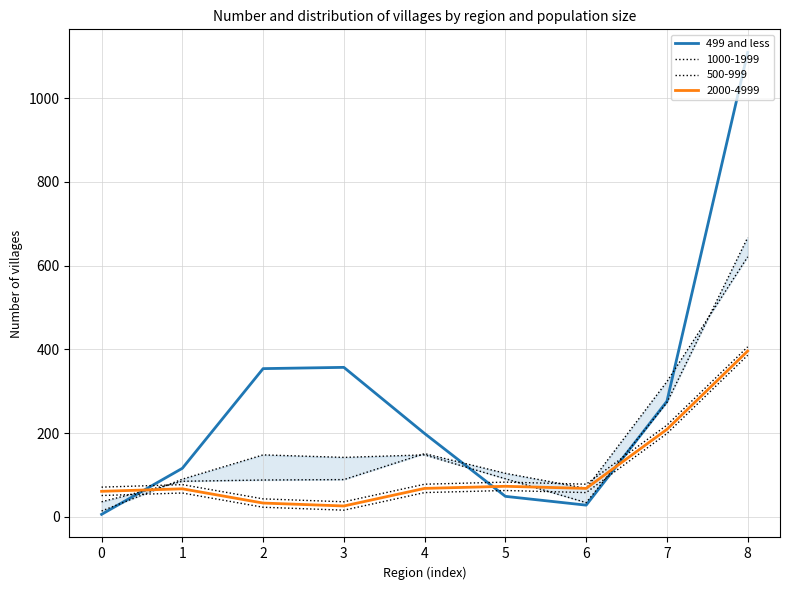

True or false: the data has more than 1 interior local peaks.

False